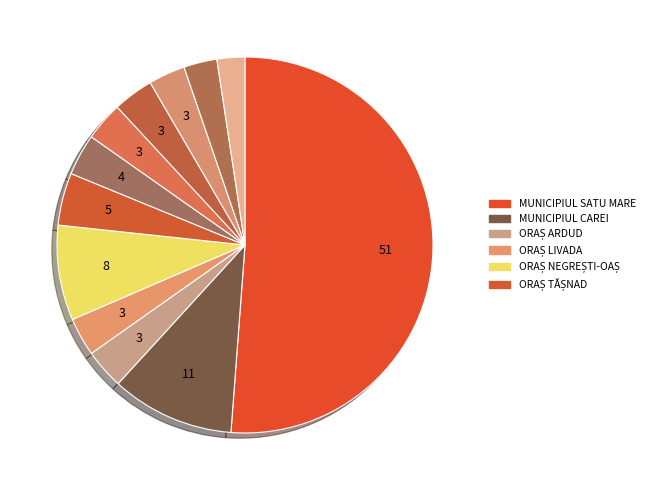

How many segments does this pie chart have?

12